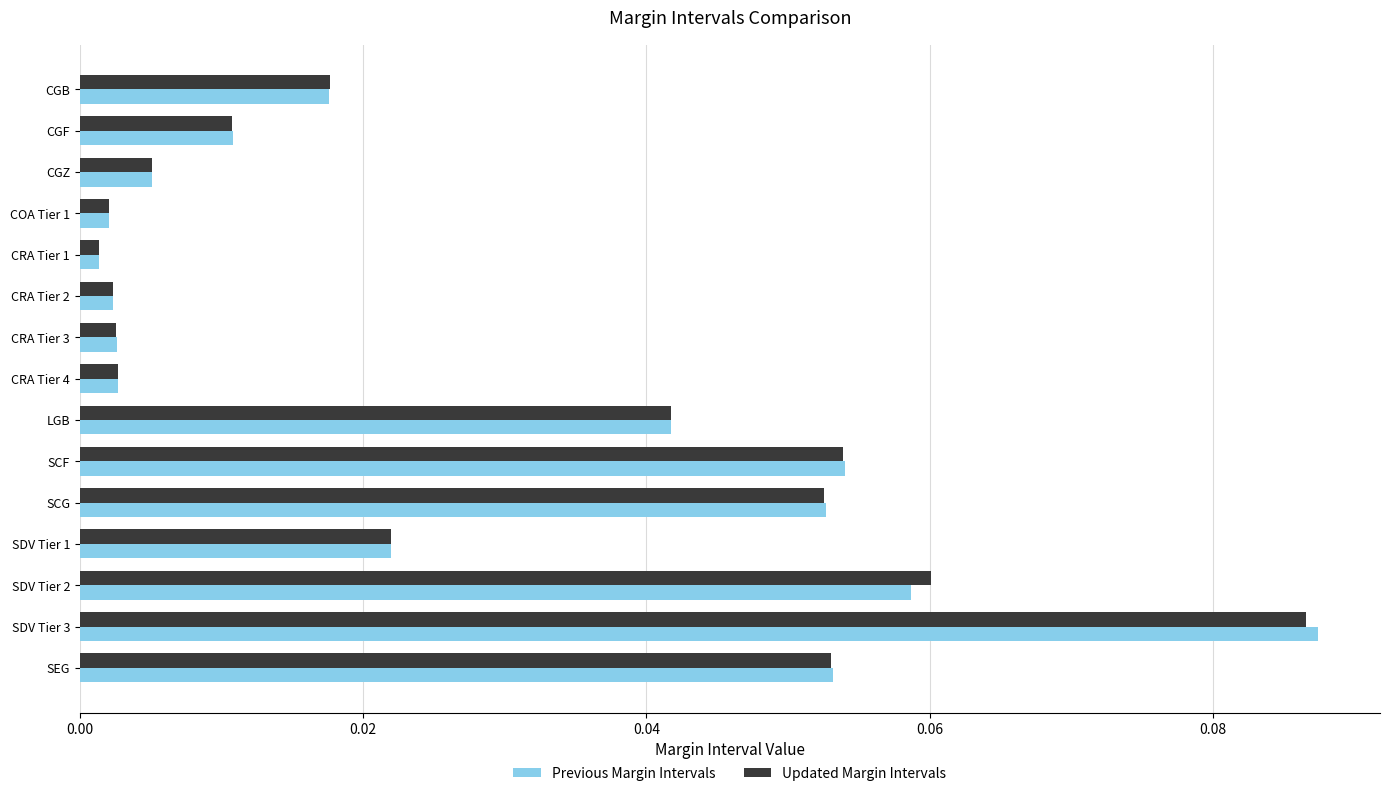

Which series has the widest spread of values?

Previous Margin Intervals